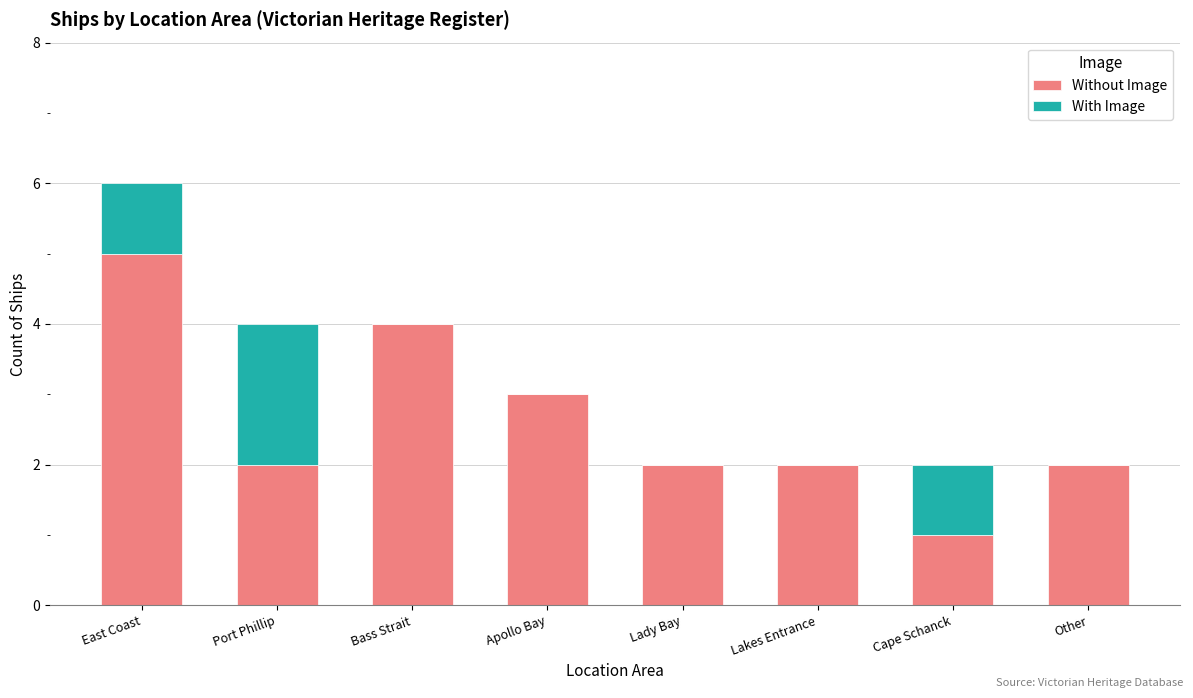

How many data points does each series have?

8